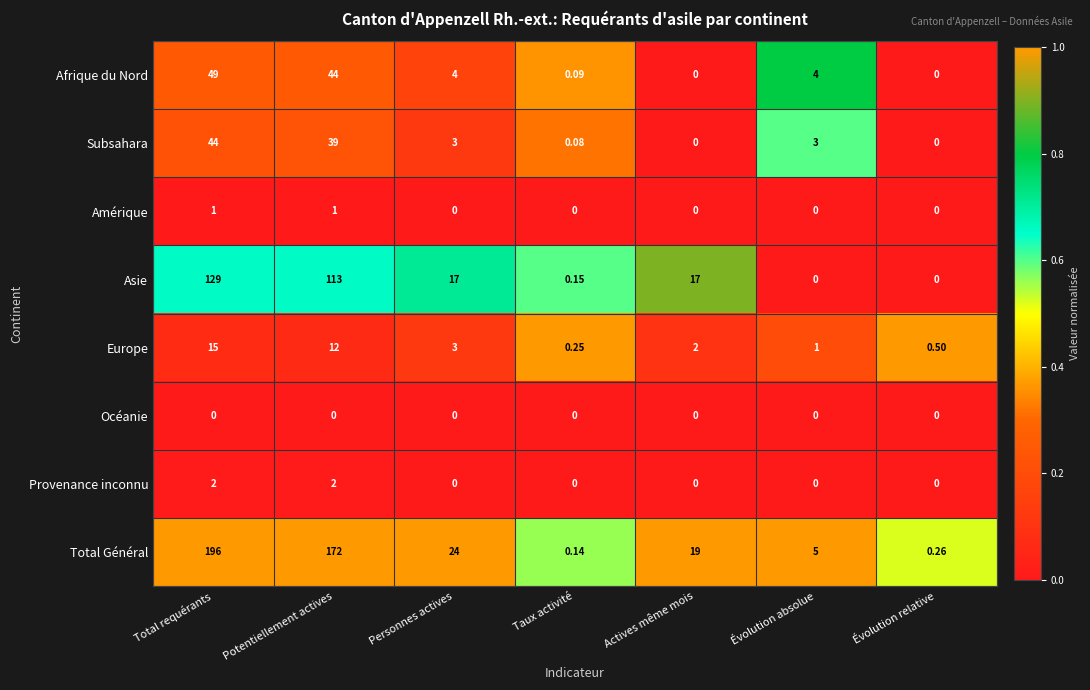

List the labels in order of Total Général value, smallest first.

Taux activité, Évolution relative, Évolution absolue, Actives même mois, Personnes actives, Potentiellement actives, Total requérants